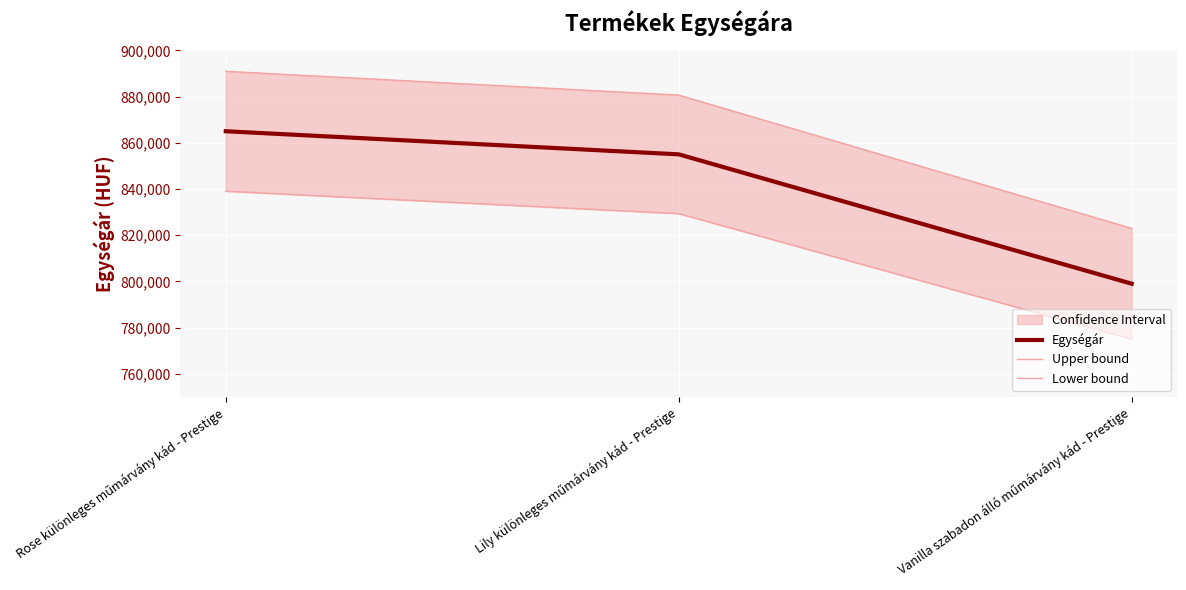

Is this an area chart (filled region under the line)?

No